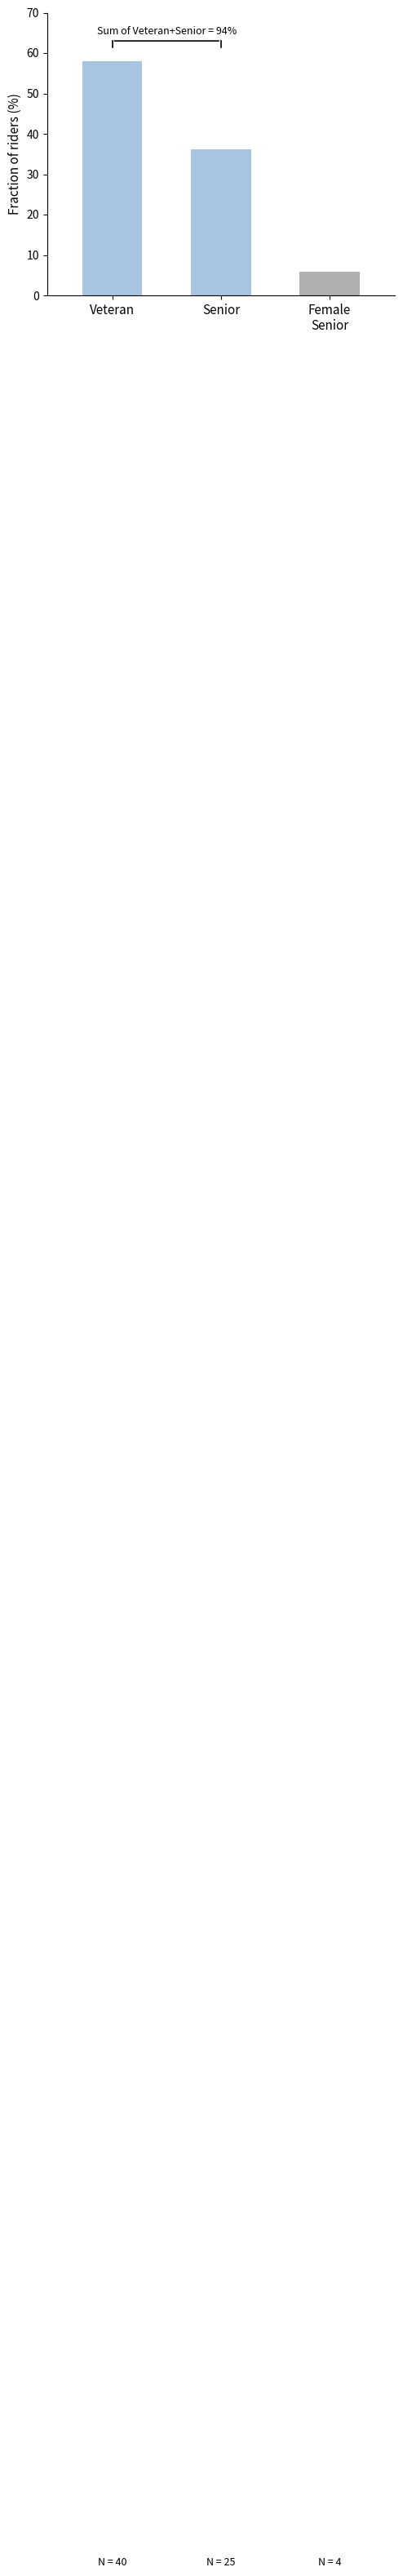

Which label corresponds to the smallest value in the chart?

Female
Senior